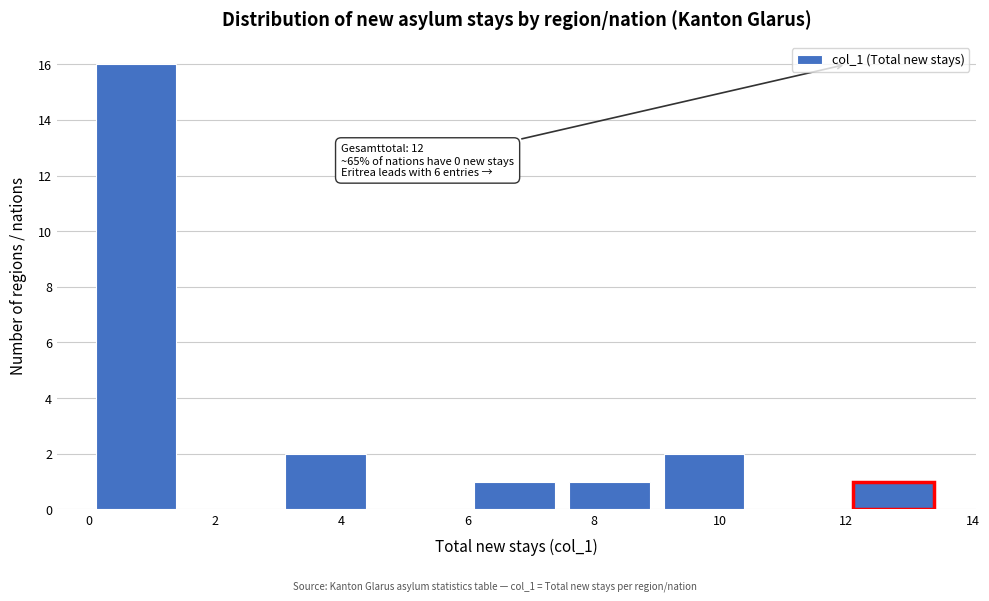

Which range on the x-axis has the tallest bar?

0.0 to 1.5